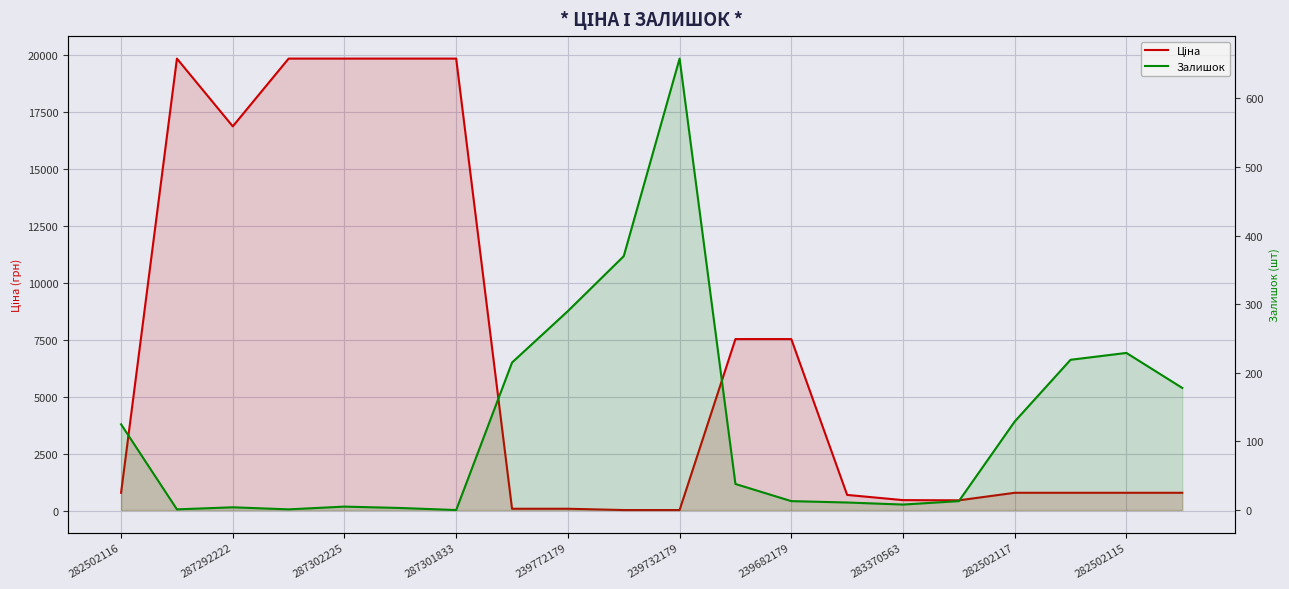

What is the difference between the maximum and minimum values in the Залишок series?

658.0